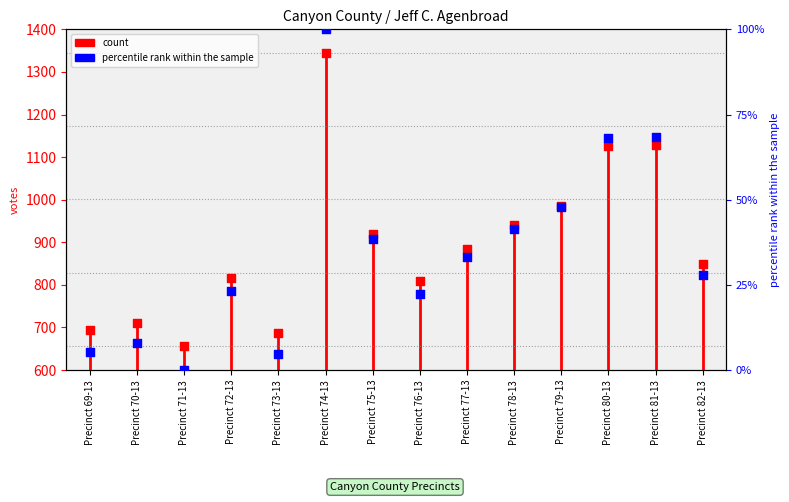

At how many categories does at least one series exceed 1253?

1